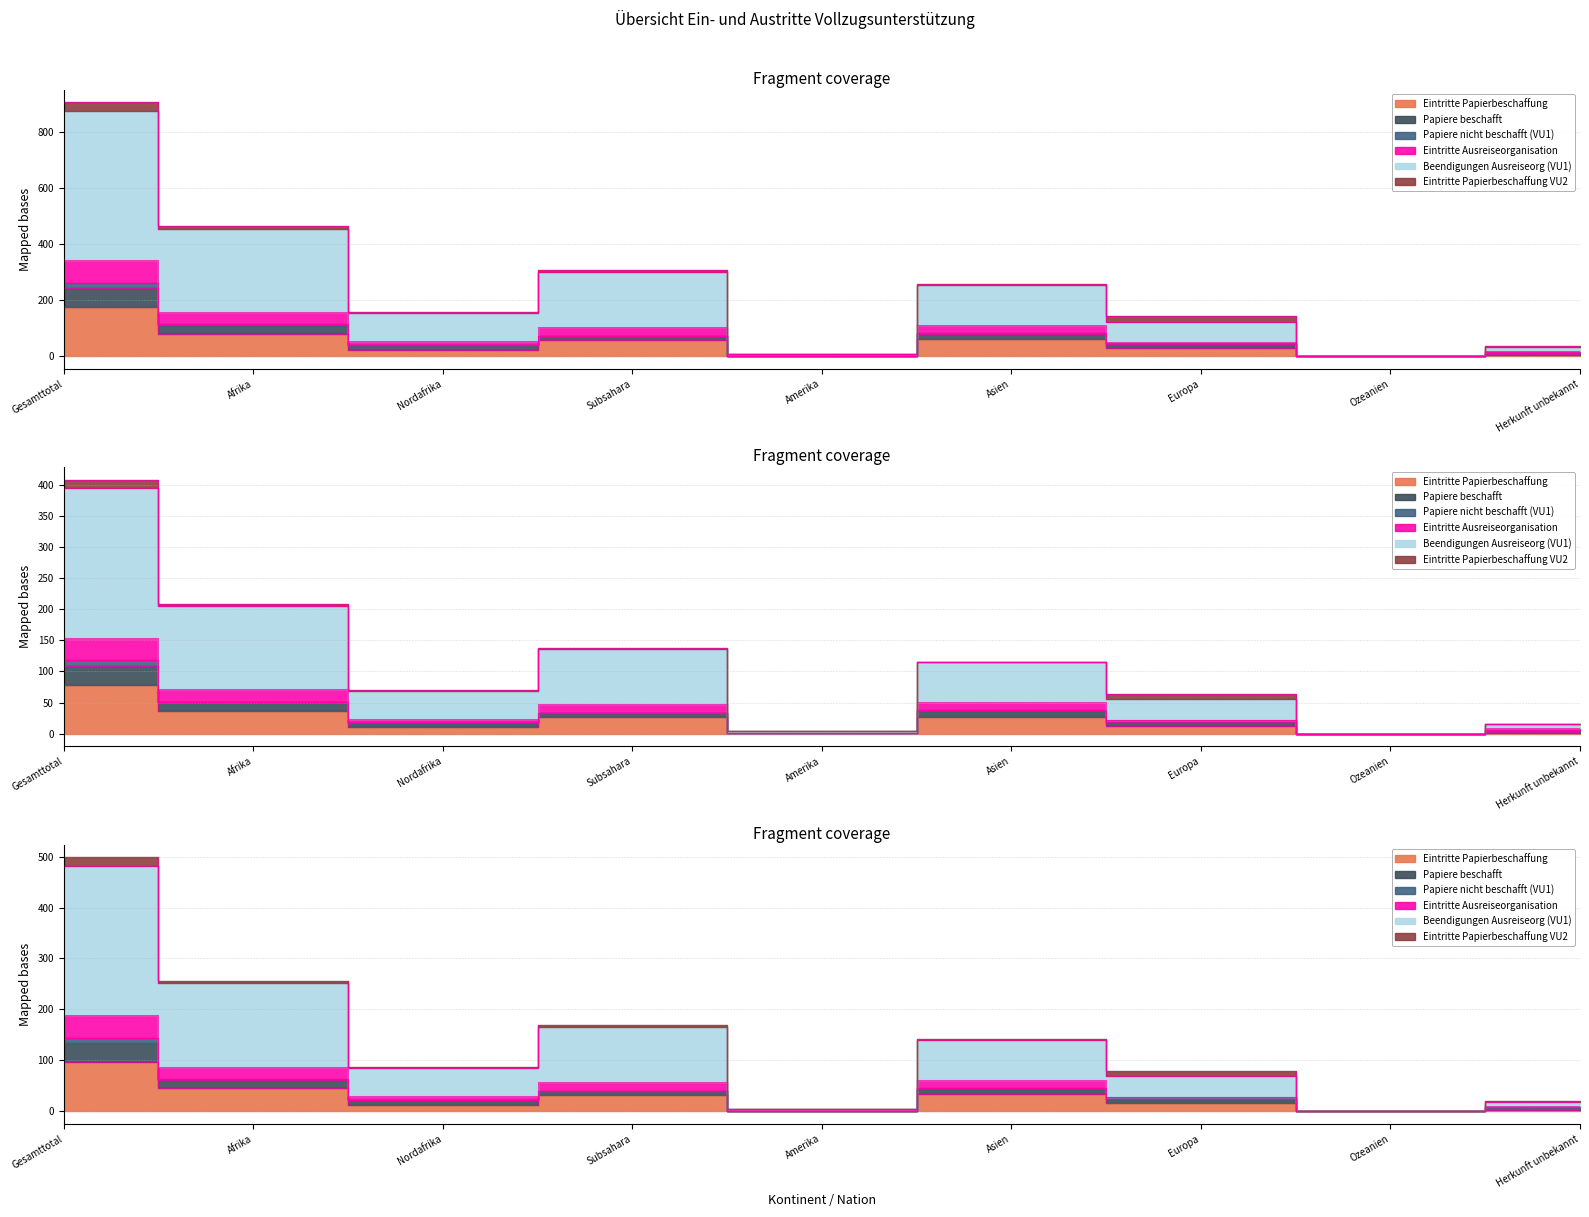

How many data points in Eintritte Ausreiseorganisation are above 154?

4